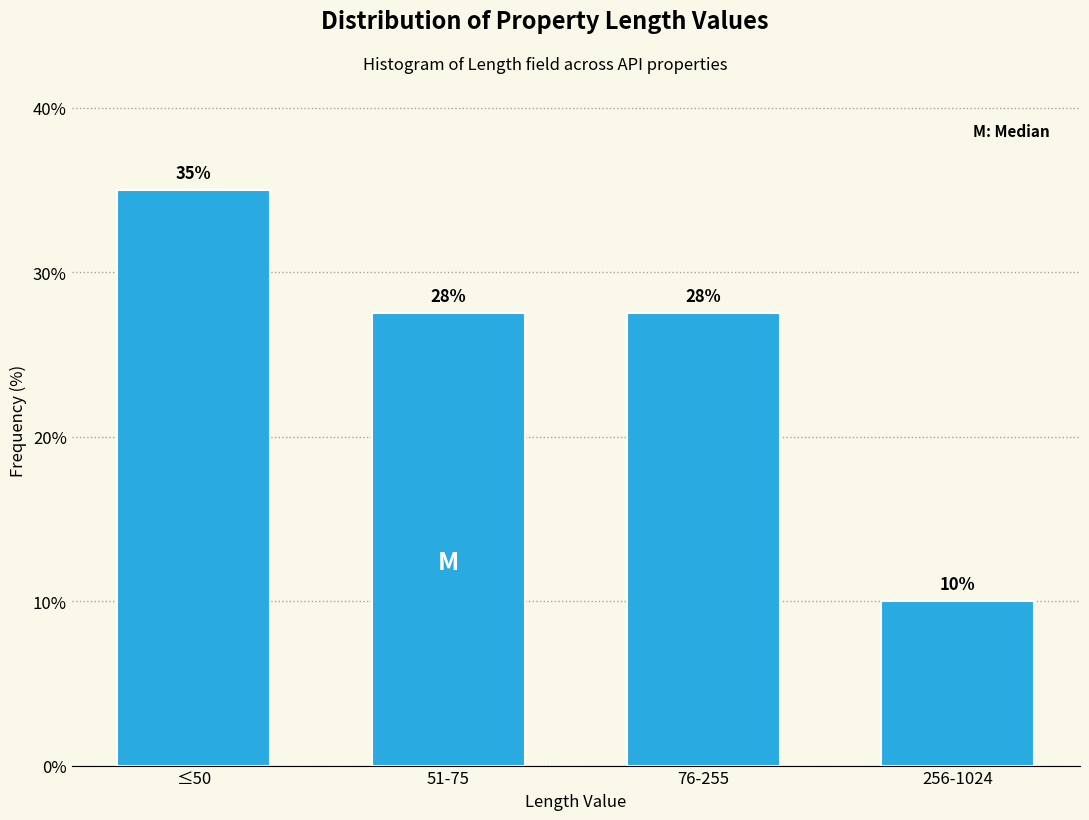

The chart shows a value of 47.9 at 51-75. True or false?

False